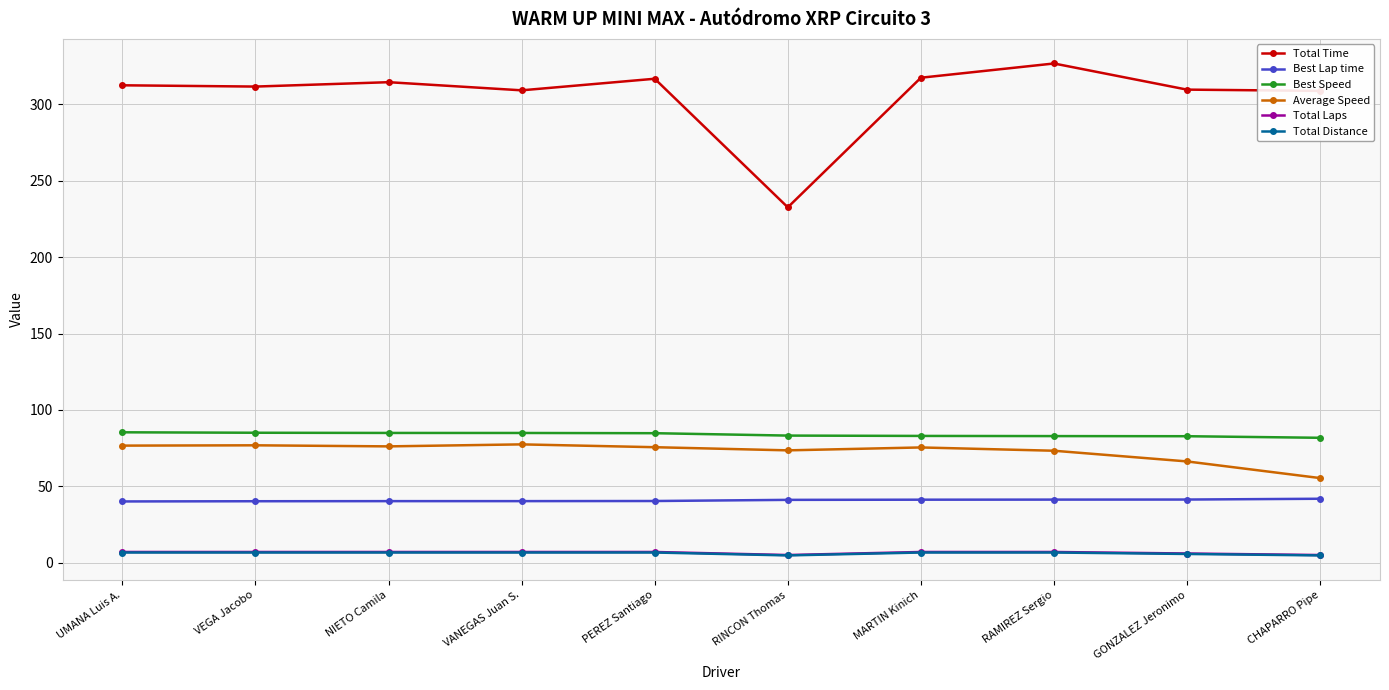

What is the value of the Total Distance point at the 8th from the left?

6.7